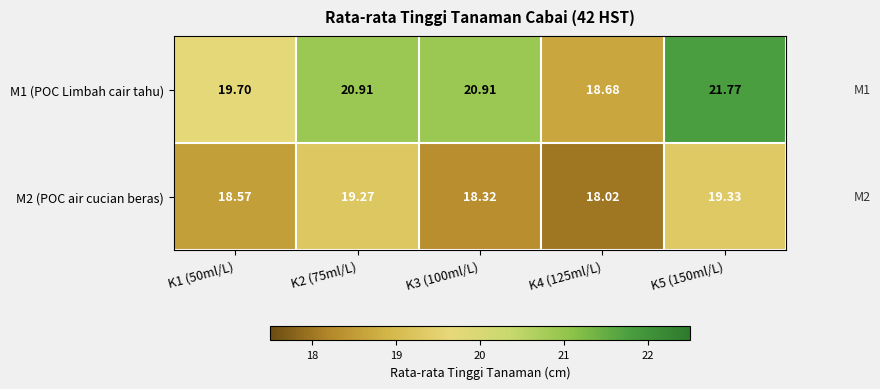

Rank the series at K1 (50ml/L) from highest to lowest value.

M1 (POC Limbah cair tahu), M2 (POC air cucian beras)